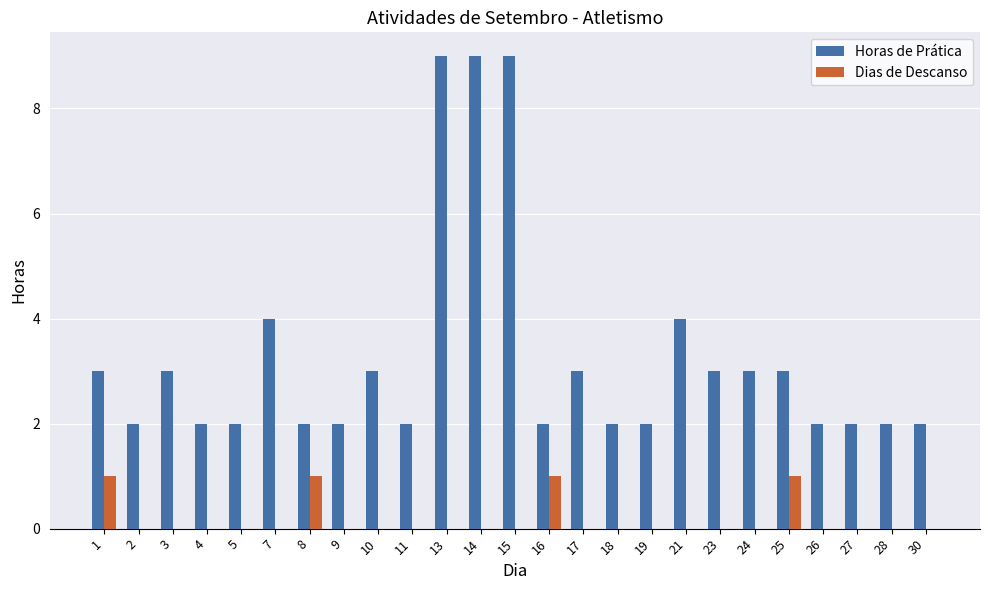

Reading right to left, what are all the values shown in this chart?

Horas de Prática: 30=2	28=2	27=2	26=2	25=3	24=3	23=3	21=4	19=2	18=2	17=3	16=2	15=9	14=9	13=9	11=2	10=3	9=2	8=2	7=4	5=2	4=2	3=3	2=2	1=3
Dias de Descanso: 30=0	28=0	27=0	26=0	25=1	24=0	23=0	21=0	19=0	18=0	17=0	16=1	15=0	14=0	13=0	11=0	10=0	9=0	8=1	7=0	5=0	4=0	3=0	2=0	1=1